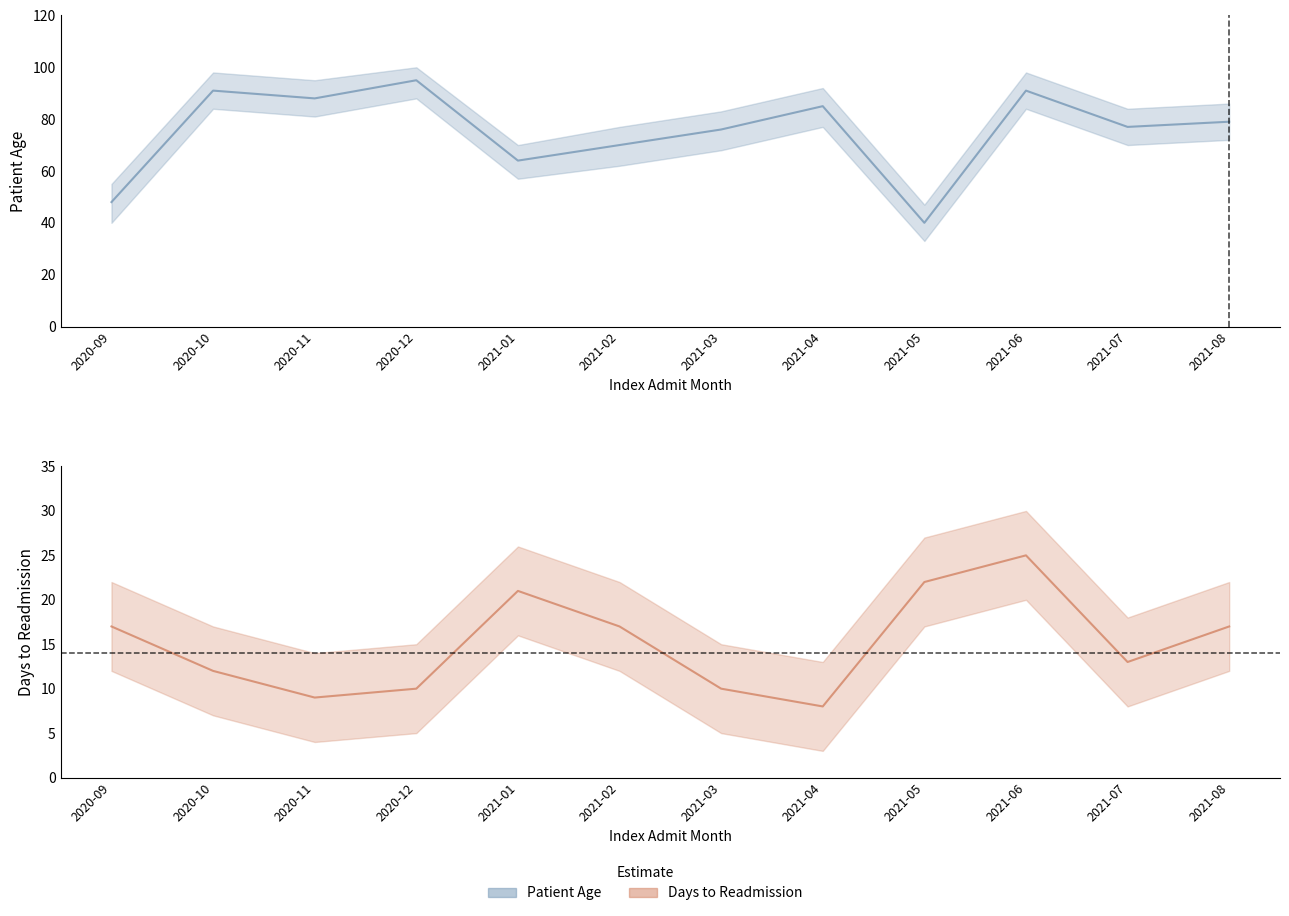

Where is Days Between Index and Readmission (line) nearest to the value 16?

2020-09